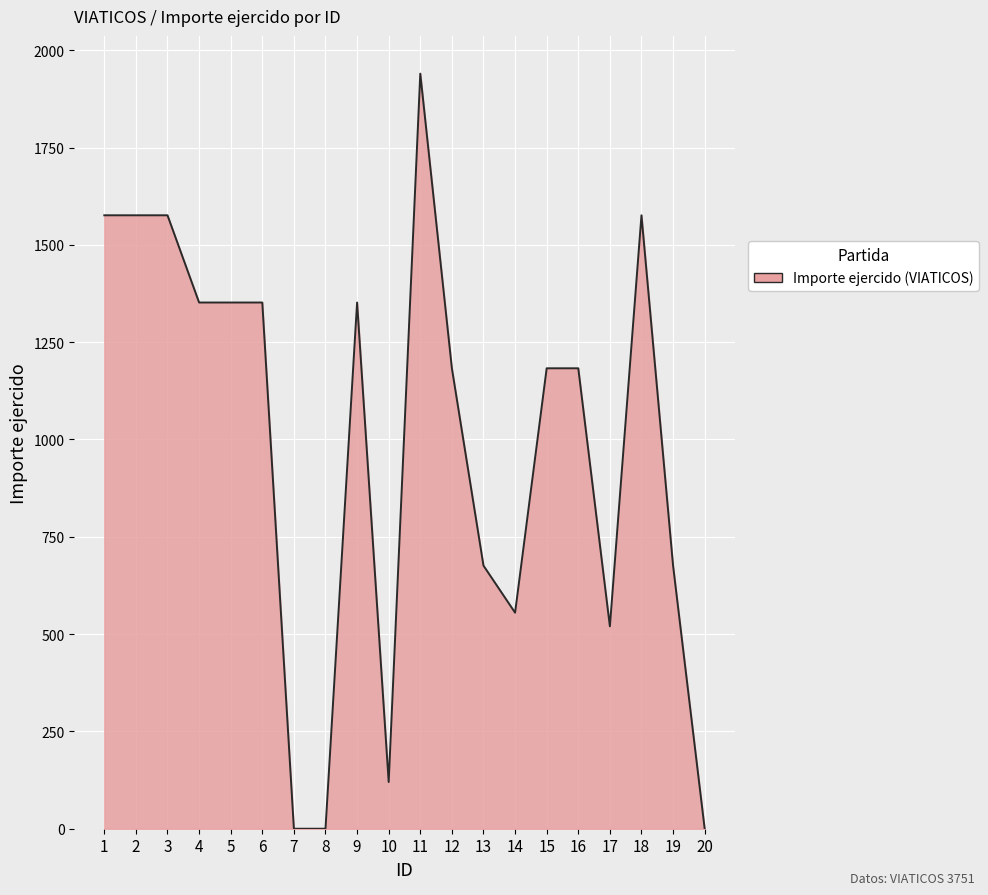

How many lines are shown in the chart?

1